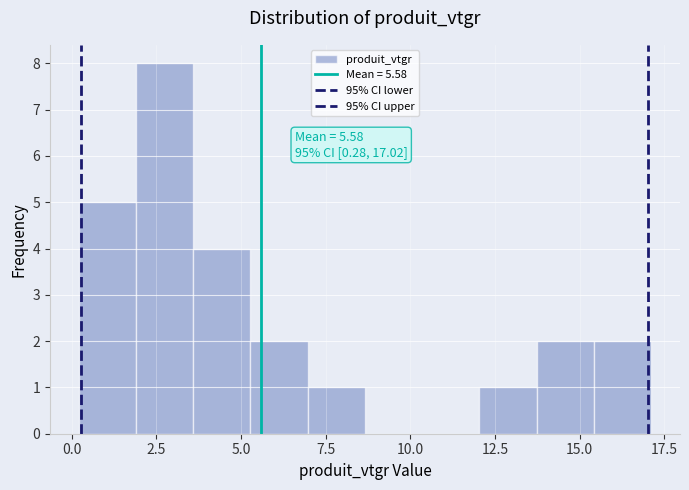

Around what value on the x-axis is the tallest bar? Give the approximate position of its centre, as read against the axis.

2.5